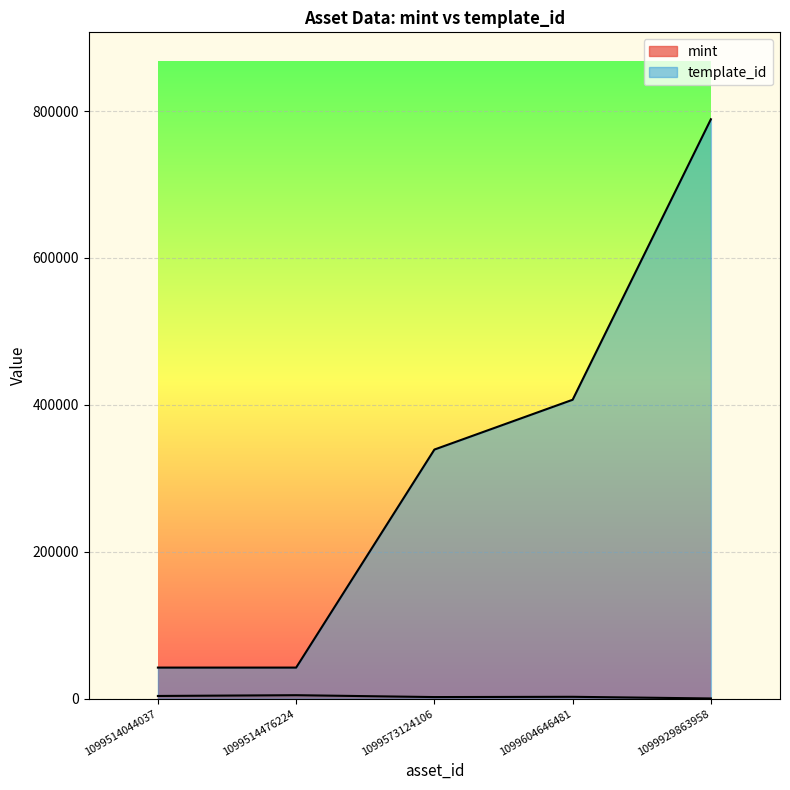

What is the spread (max minus min) of values at 1099514476224?

37580